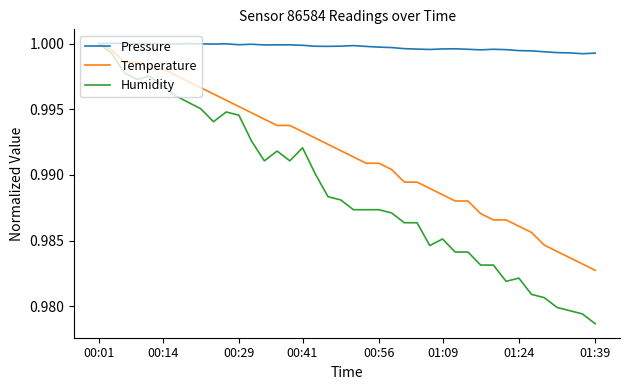

Which series has the largest range (max minus min)?

Humidity